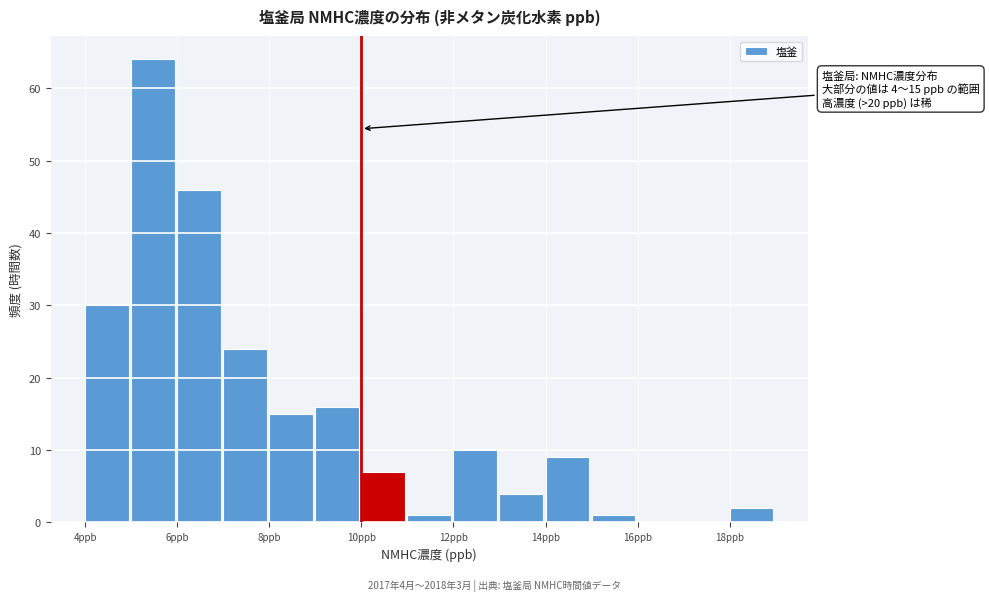

Which range on the x-axis has the tallest bar?

5 to 6